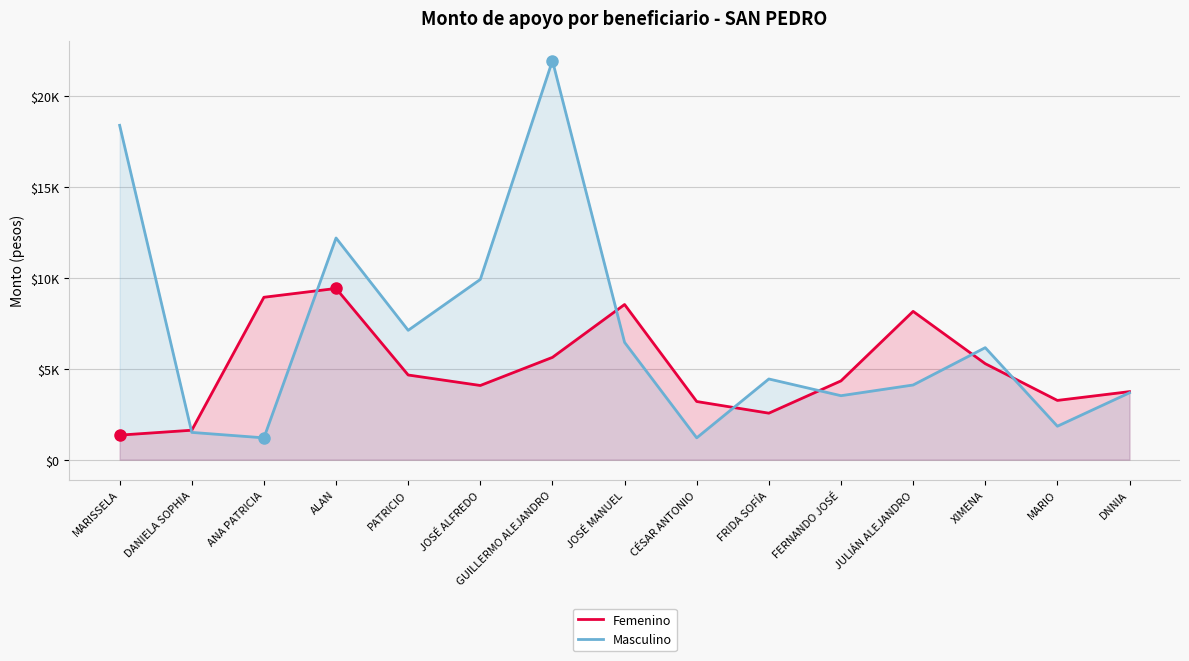

How many series are shown in this chart?

2